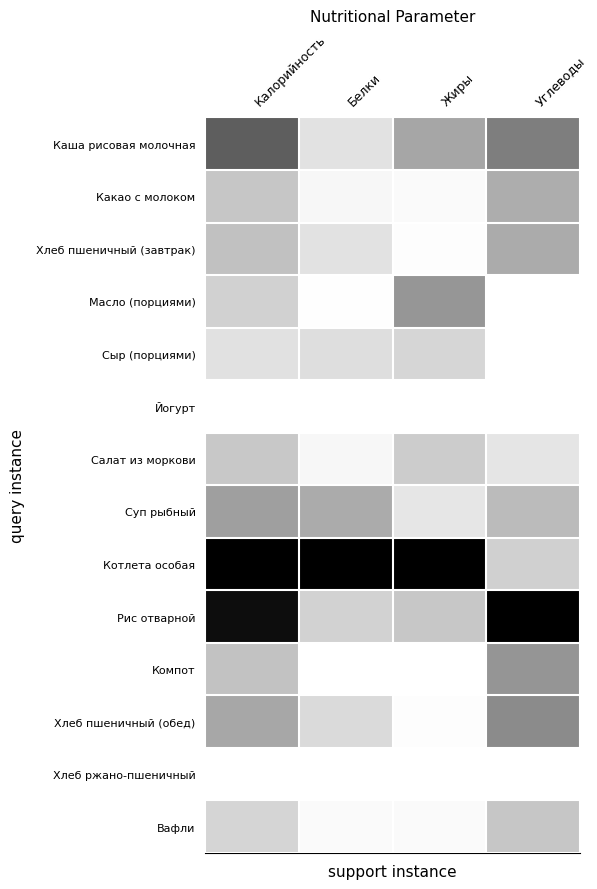

Which has a higher value, Белки or Углеводы?

Углеводы